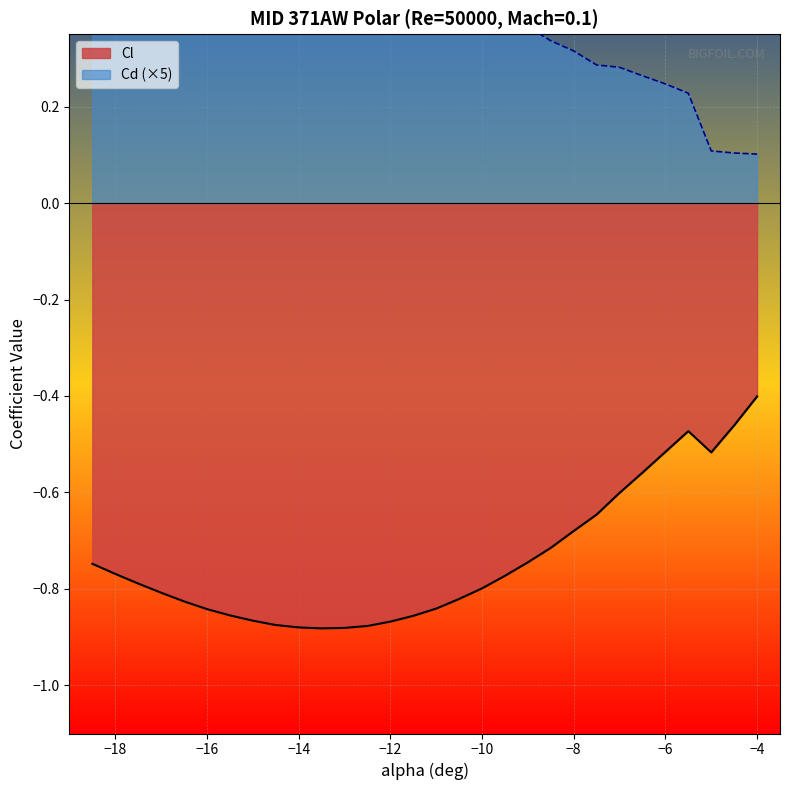

Where is Cd nearest to the value 0?

-4